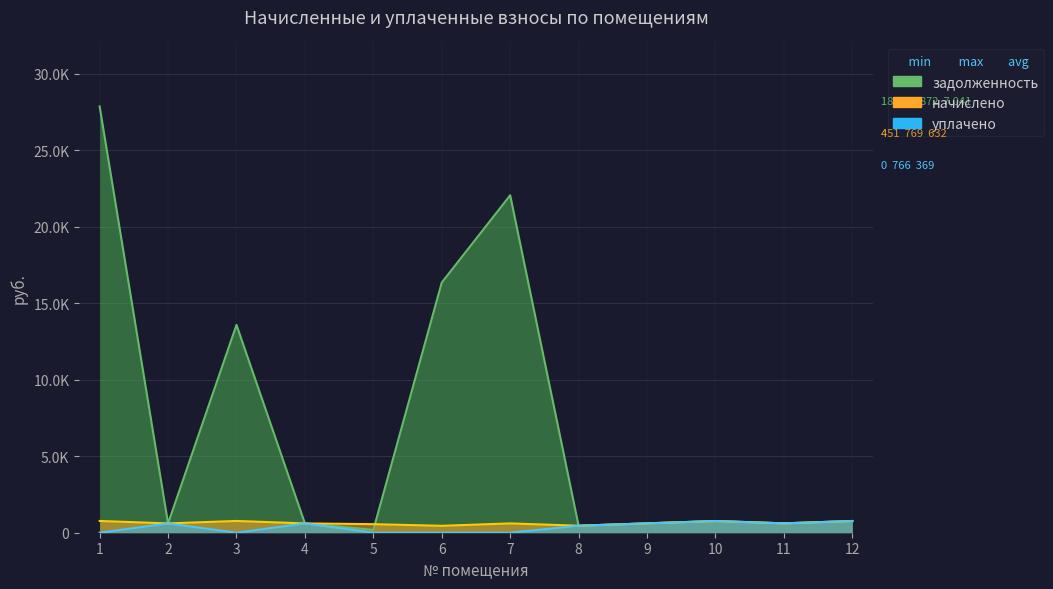

Which series has the widest spread of values?

zadolzhennost